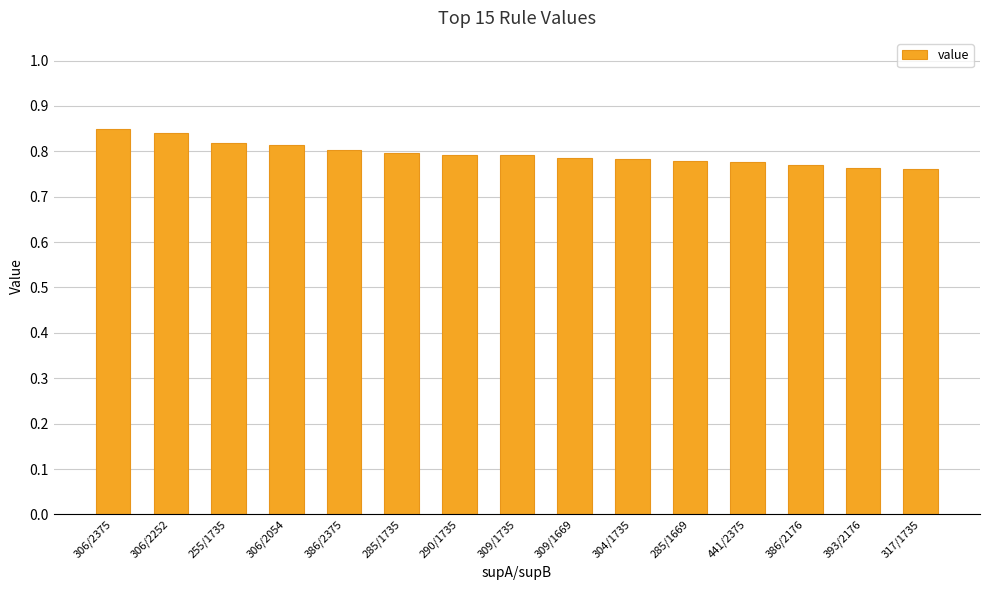

Count the values in the range 0 to 1.

15